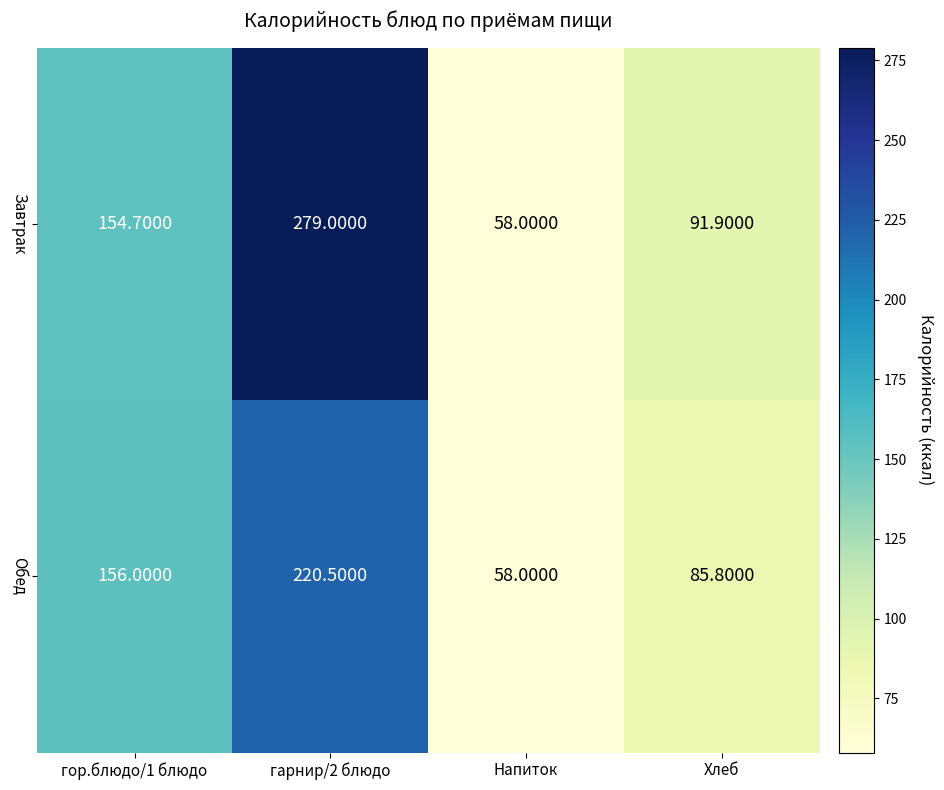

What is the total value across all series at гарнир/2 блюдо?

499.5